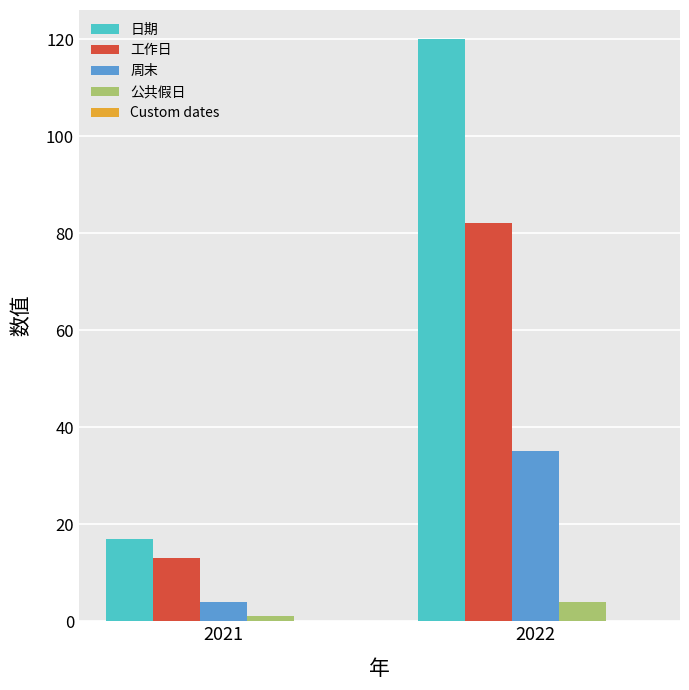

The 工作日 series shows 123 at 2022. True or false?

False